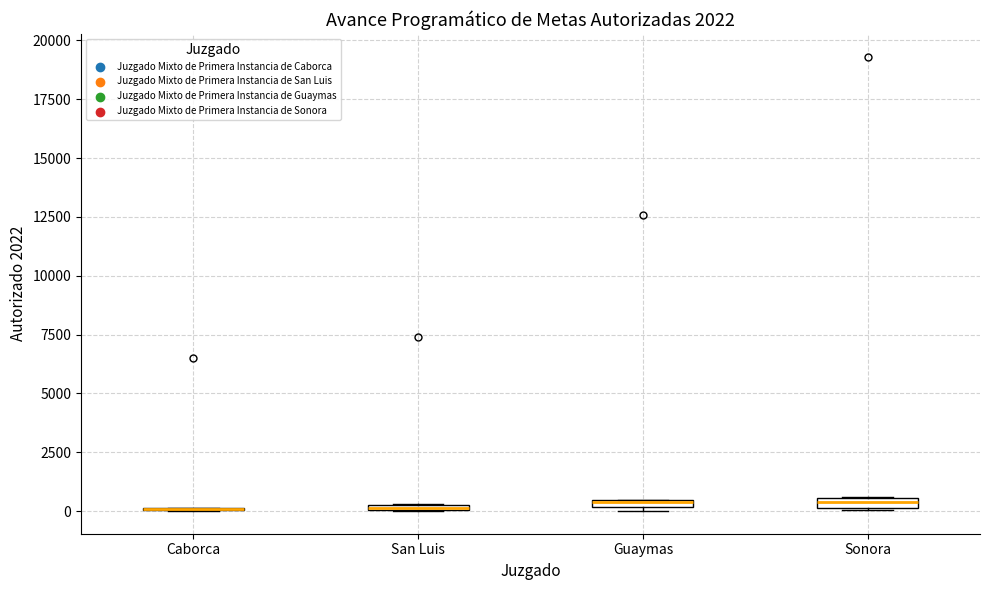

Where is the lower edge of the box for Sonora on the y-axis? The values are not printed on the chart, so give them approximately, as read against the axis.

0